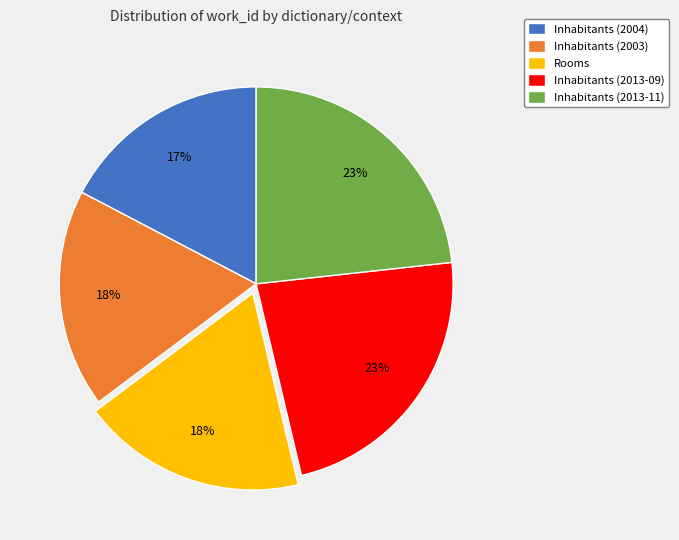

To the nearest percent, what percentage of the pie is Inhabitants (2013-11)?

23%